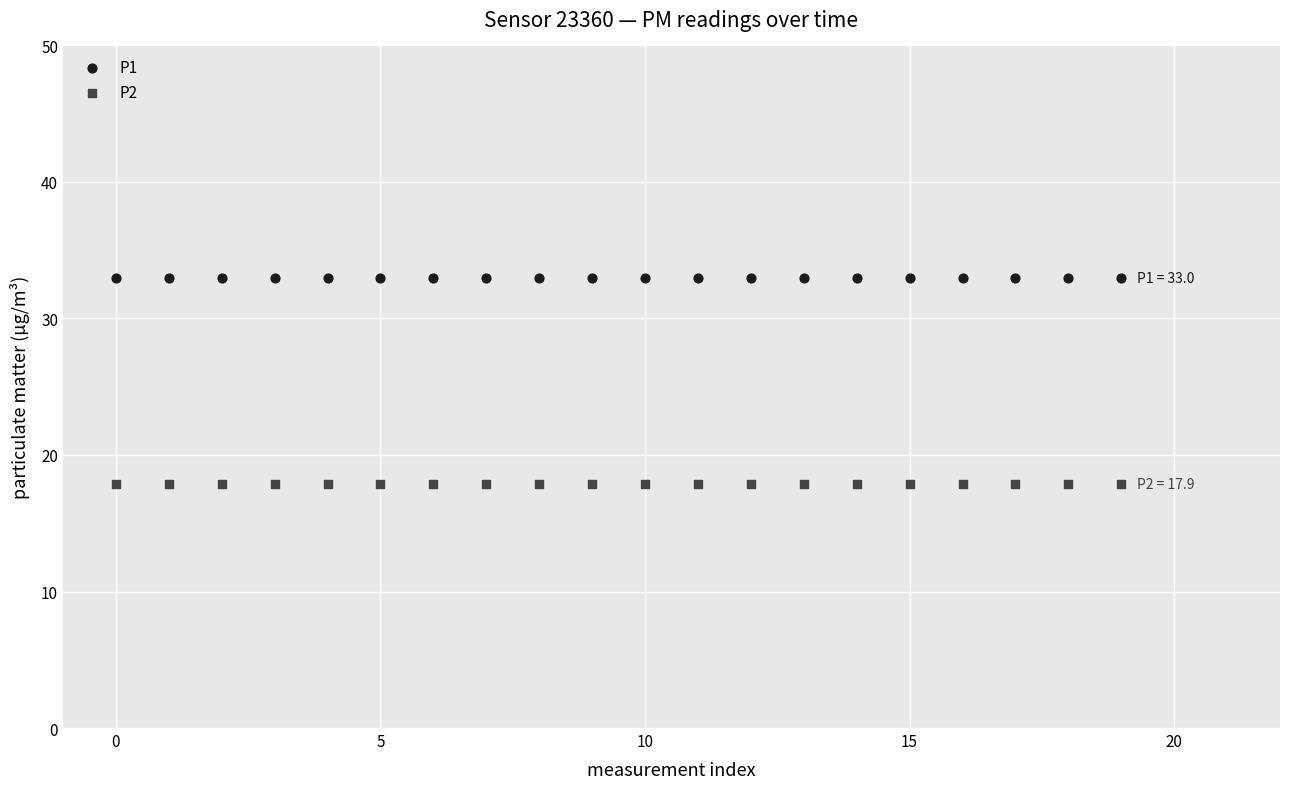

Which series contains the highest Y value?

P1